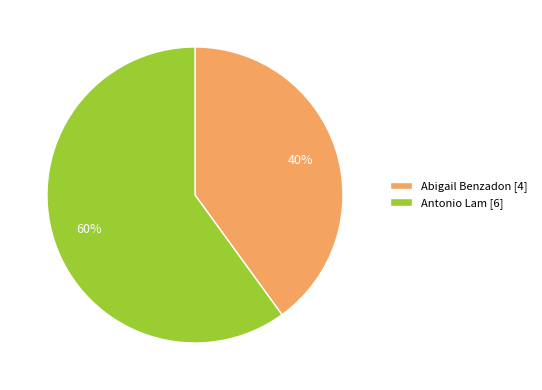

To the nearest percent, what is the difference between the largest and smallest slice percentages?

20%